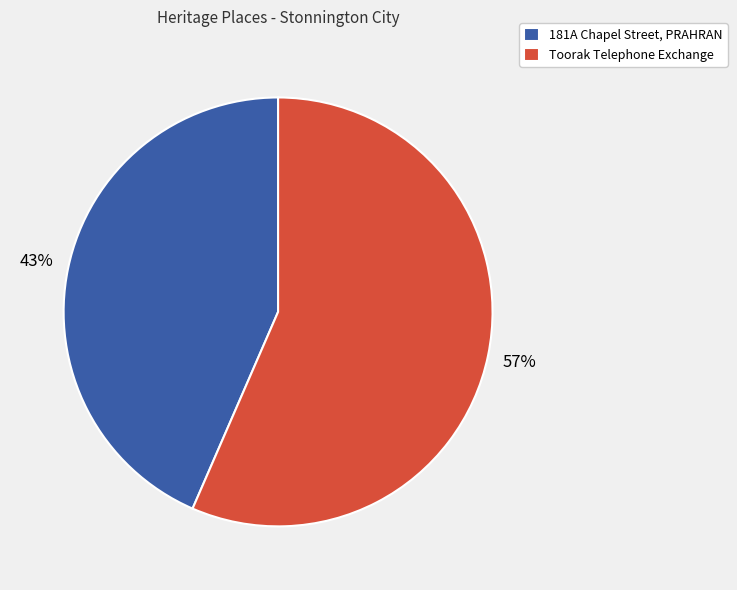

Count the number of slices in the pie.

2